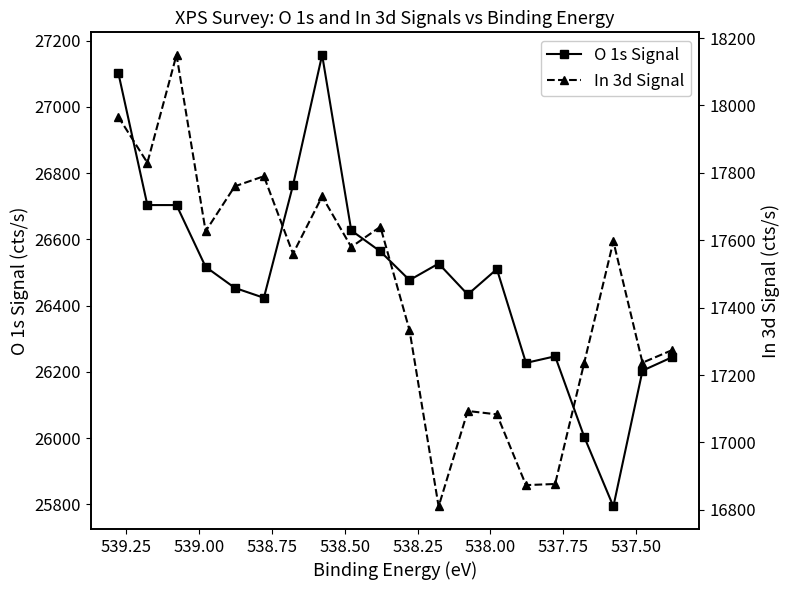

True or false: O 1s Signal has more than 0 points higher than both neighbors.

True